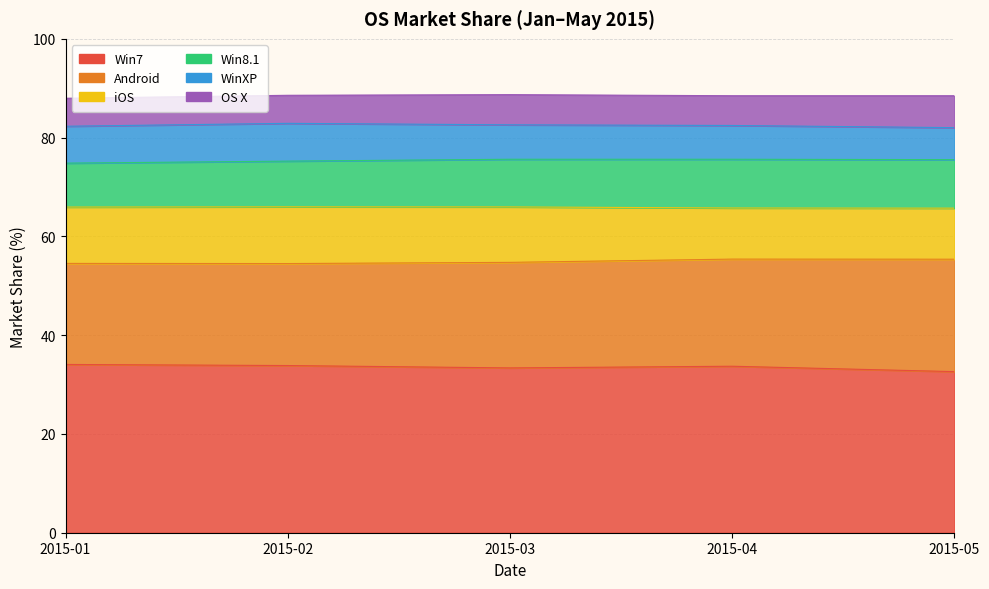

At which label does Win8.1 first exceed 9?

2015-02